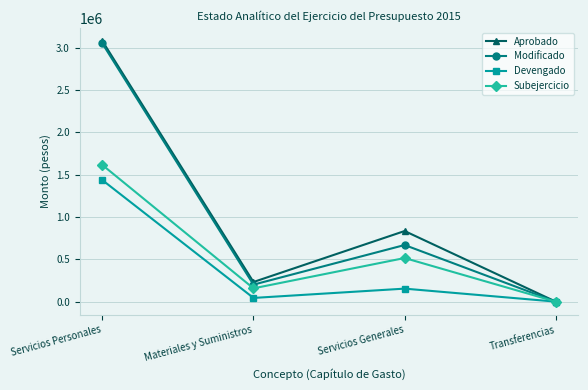

Reading left to right, extract all data points from this chart.

Aprobado: 3079781	232038	834166	0
Modificado: 3051014	200879	668858	0
Devengado: 1436201	43745	153648	0
Subejercicio: 1614813	157134	515210	0